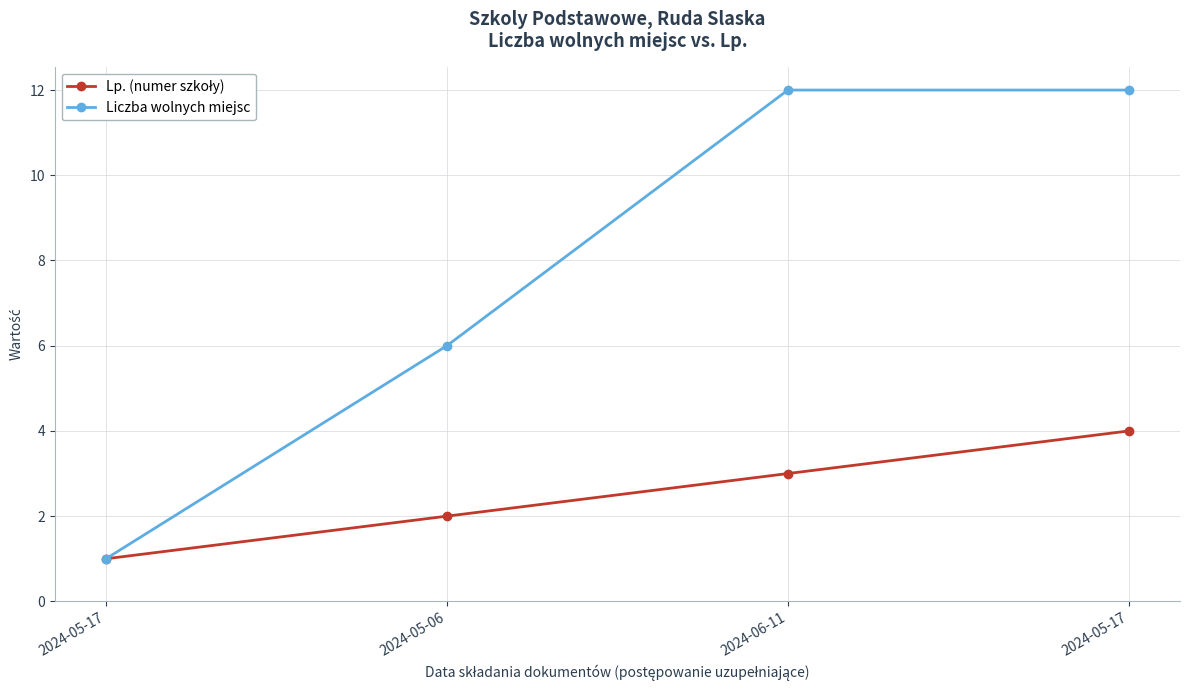

True or false: Lp. (numer szkoły) has a value of 2 at 2024-06-11.

False